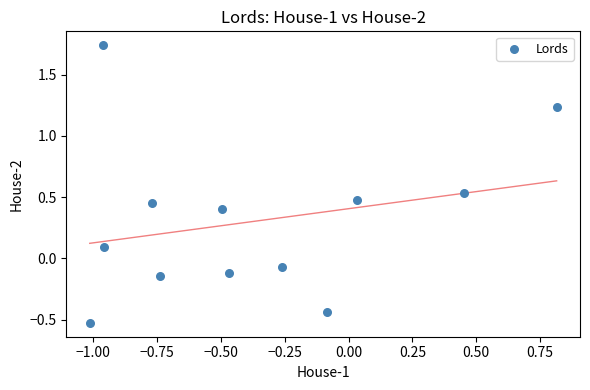

What is the range of X values (max minus min)?

1.8